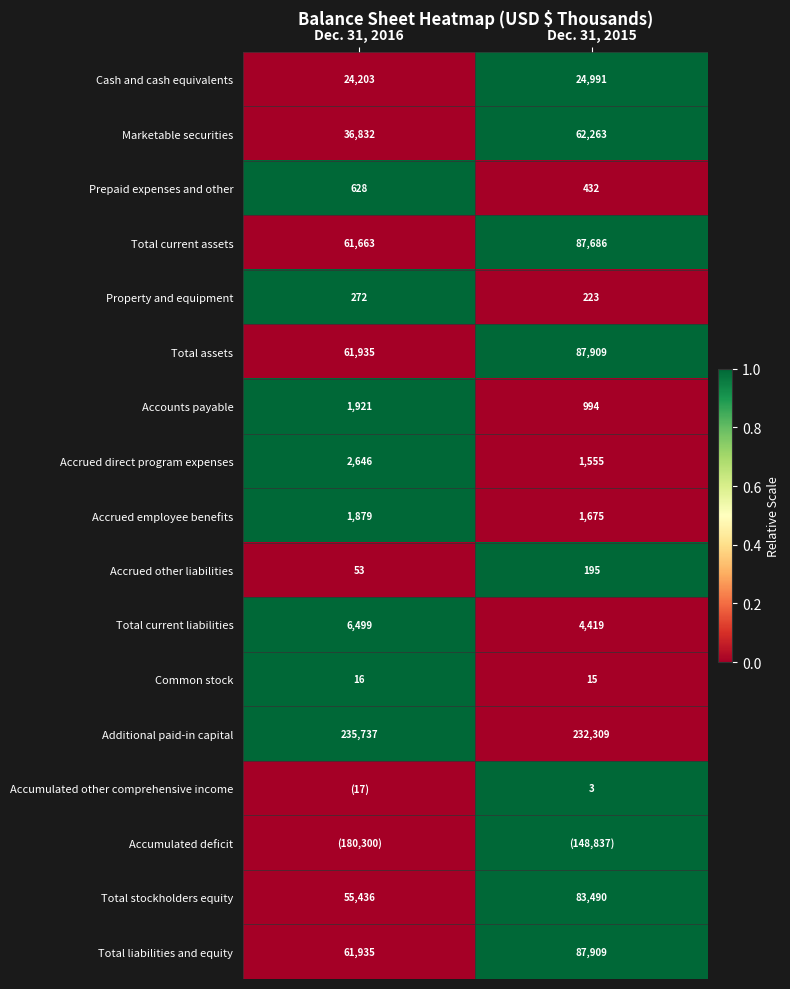

At how many categories does at least one series exceed 0?

2